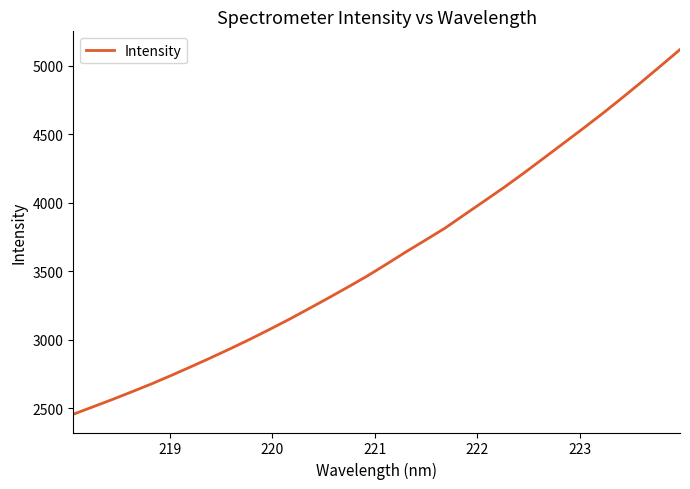

What is the smallest value displayed?

2454.6